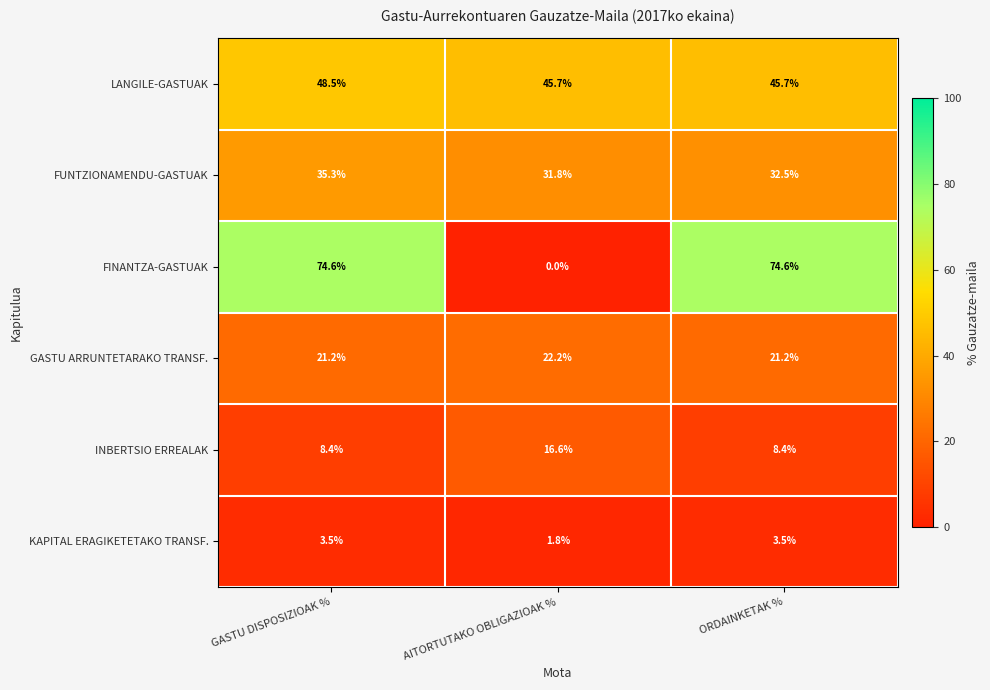

At ORDAINKETAK %, list the series in order from smallest to largest.

KAPITAL ERAGIKETETAKO TRANSF., INBERTSIO ERREALAK, GASTU ARRUNTETARAKO TRANSF., FUNTZIONAMENDU-GASTUAK, LANGILE-GASTUAK, FINANTZA-GASTUAK